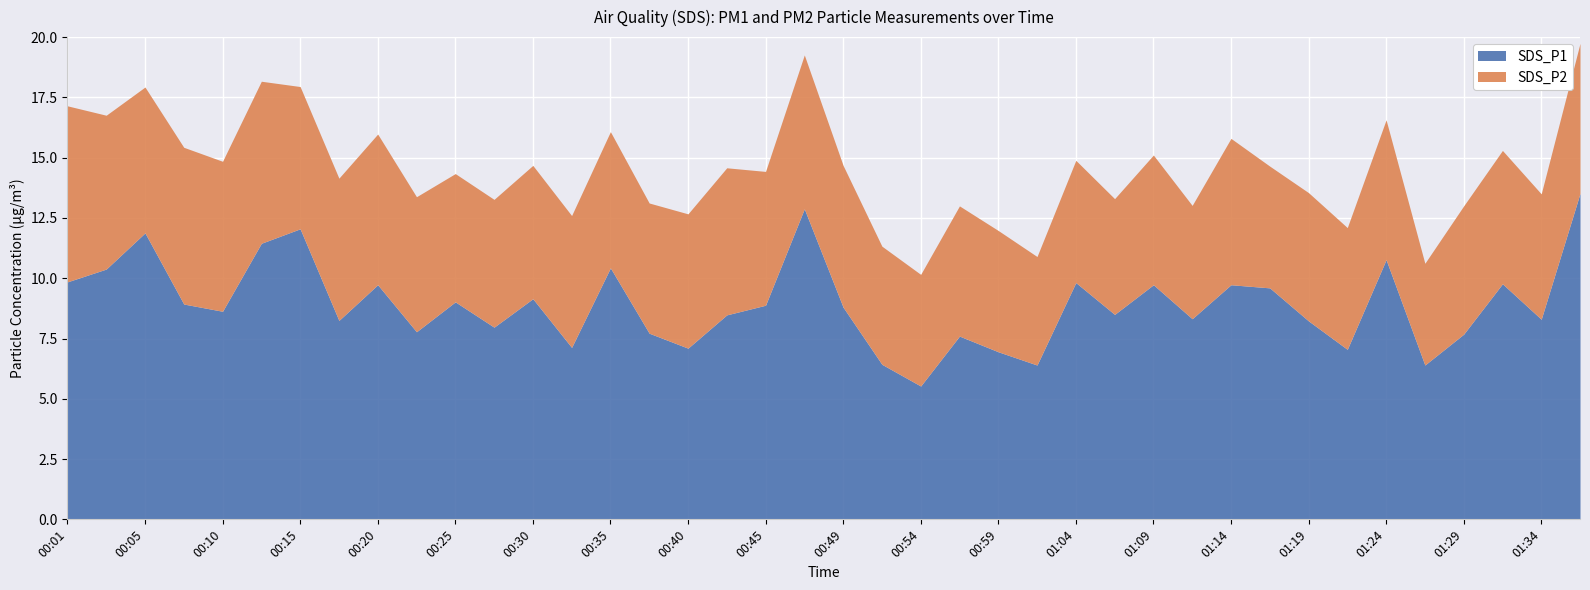

True or false: SDS_P2 and SDS_P1 cross at least once.

False